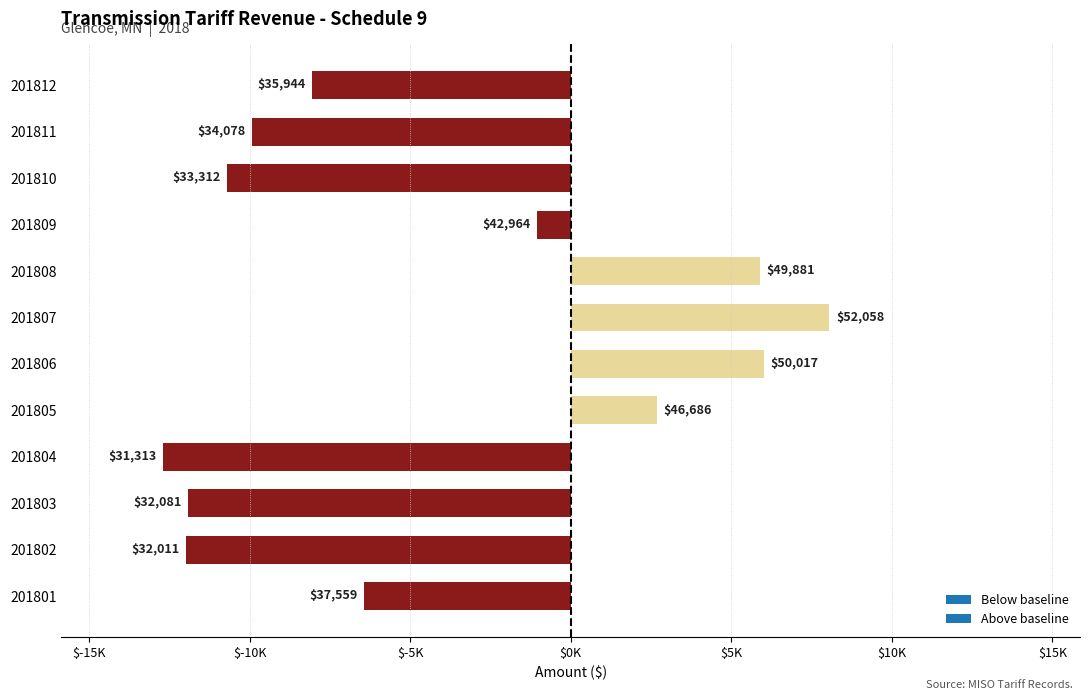

Does the chart contain any negative values?

Yes